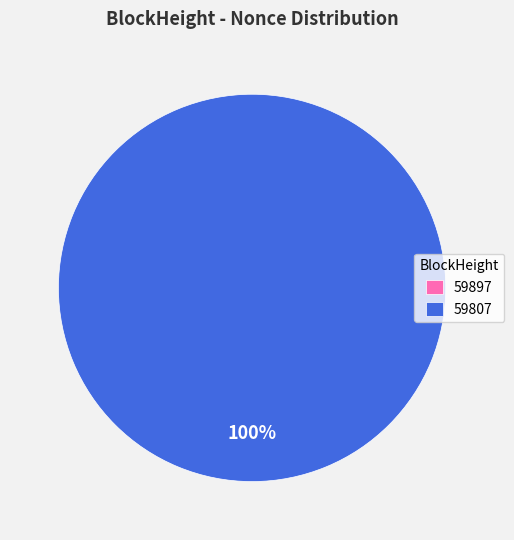

Do 59807 and 59897 together represent more than half of the pie?

Yes